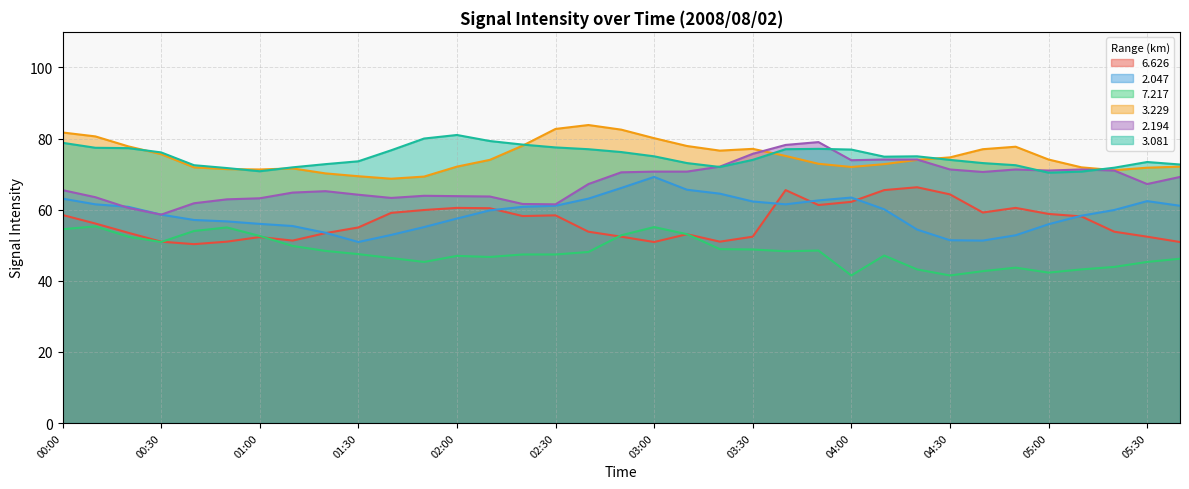

How many interior local peaks does the   2.194 series have?

5